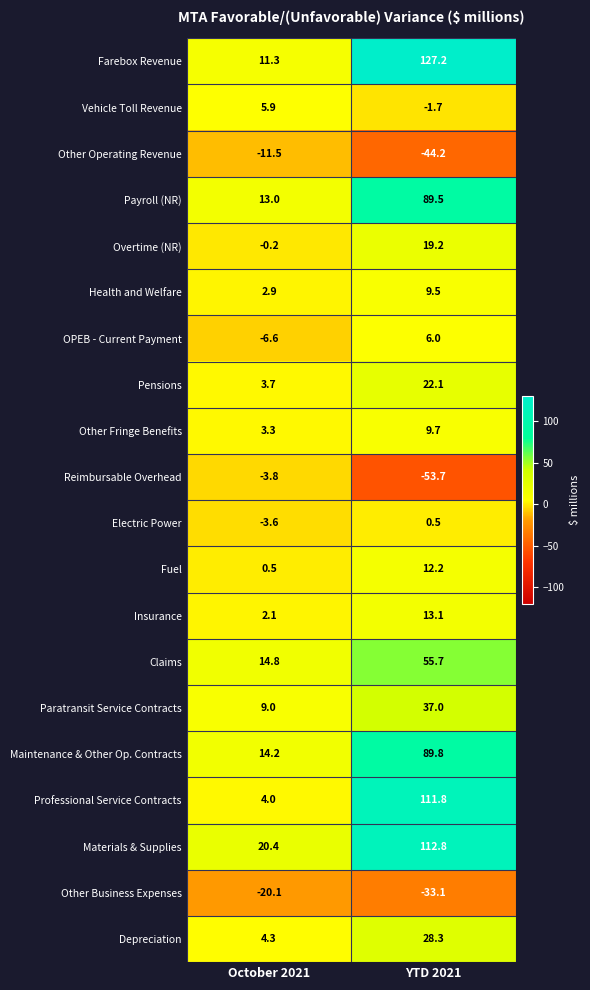

What is the difference between the Reimbursable Overhead values at October 2021 and YTD 2021?

49.9